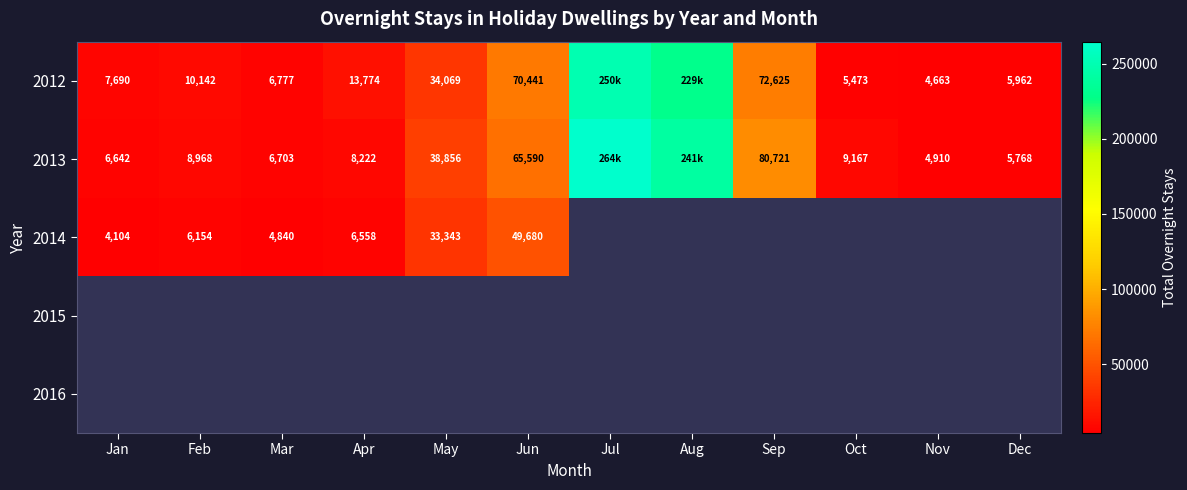

True or false: 2014 has a value of 33343 at May.

True